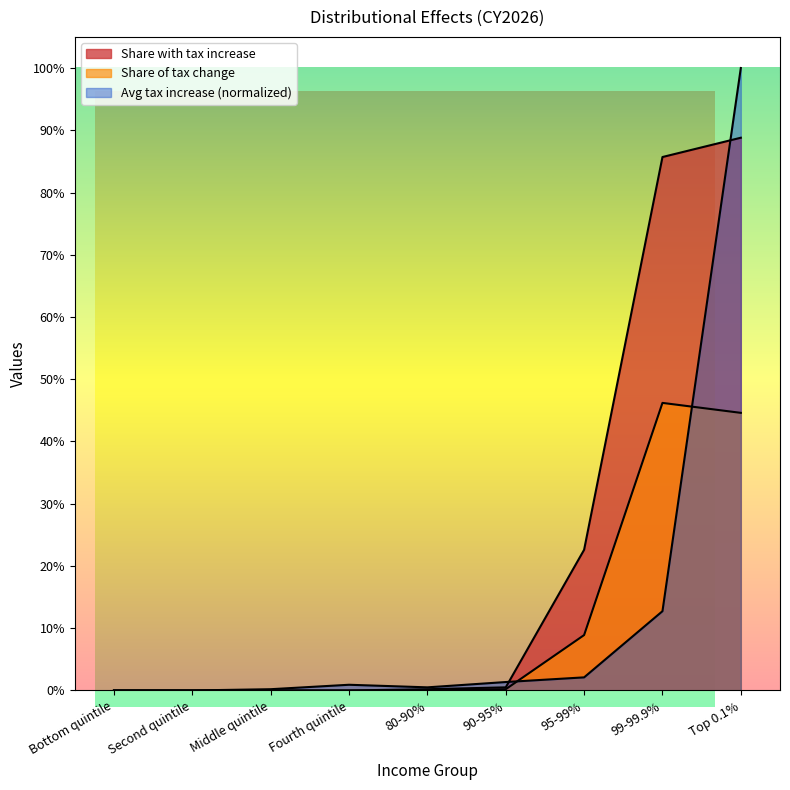

What value does the Share of tax change series have at 95-99%?

0.1